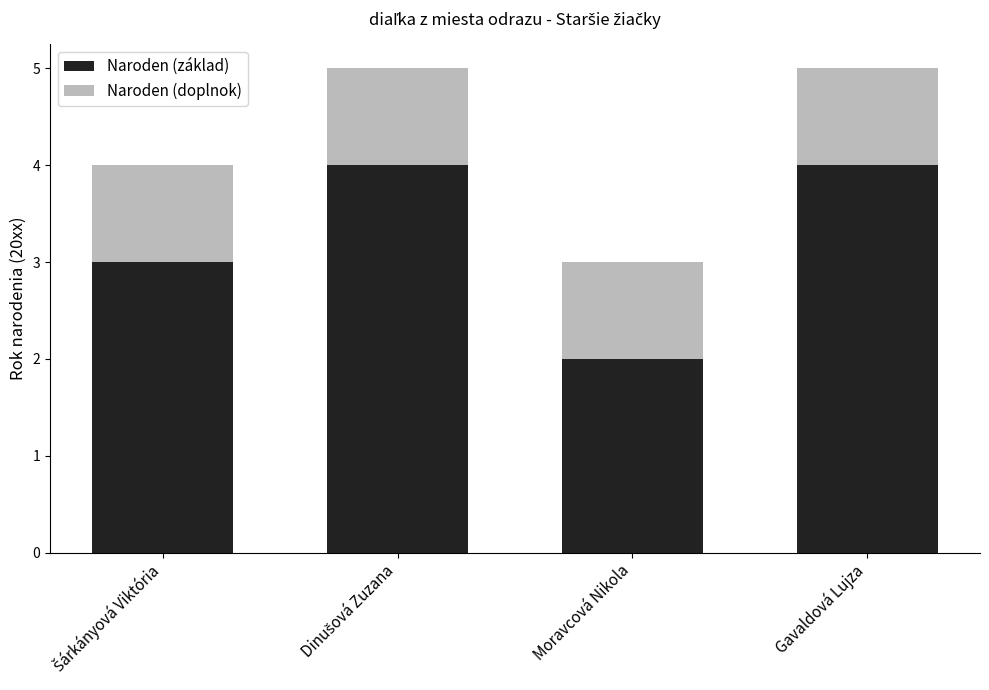

What is the approximate value of Naroden (základ) at Moravcová Nikola?

2